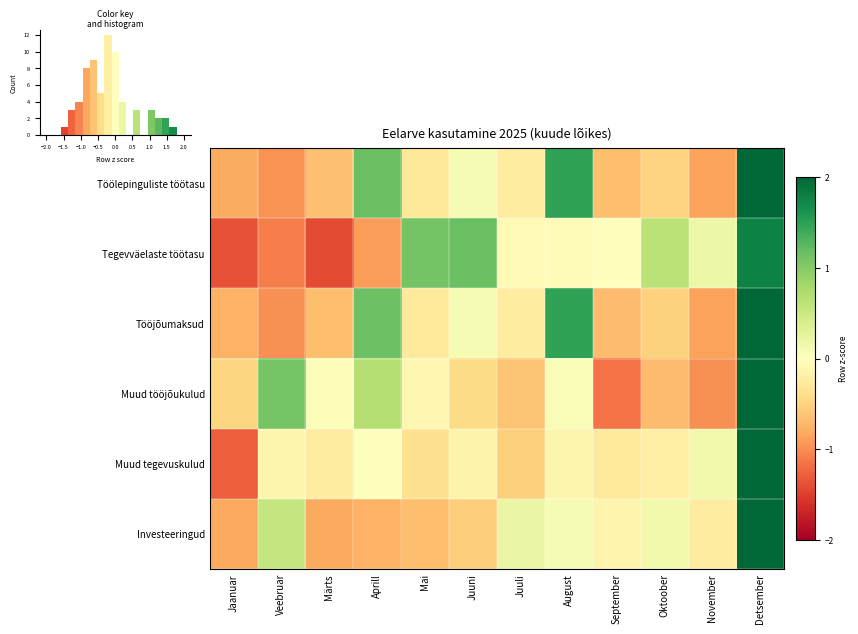

The Muud tegevuskulud series shows -0.1 at Juuli. True or false?

False